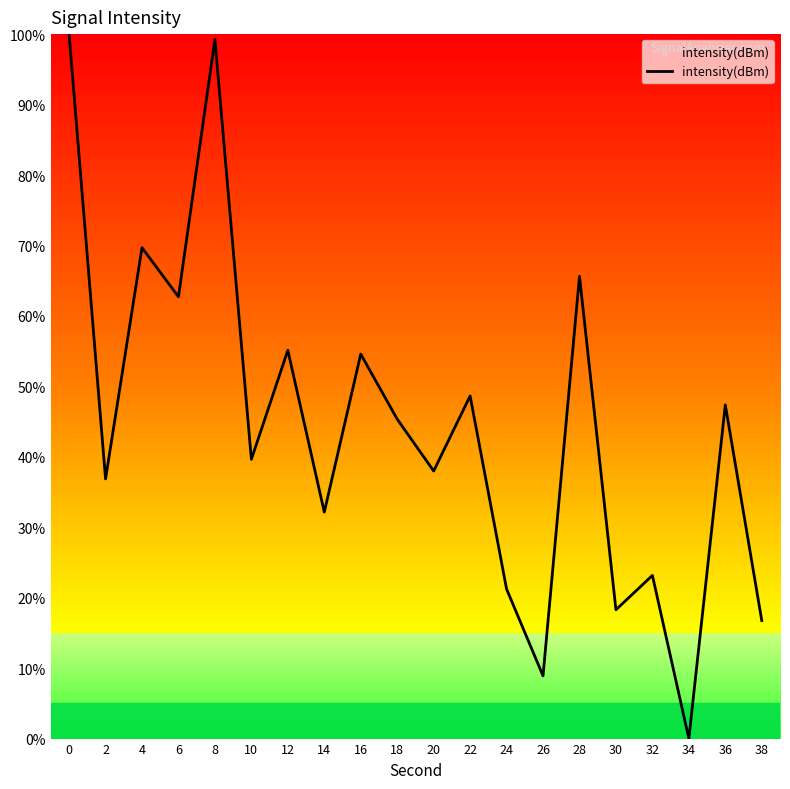

What is the difference between the maximum and second lowest values?

91.1